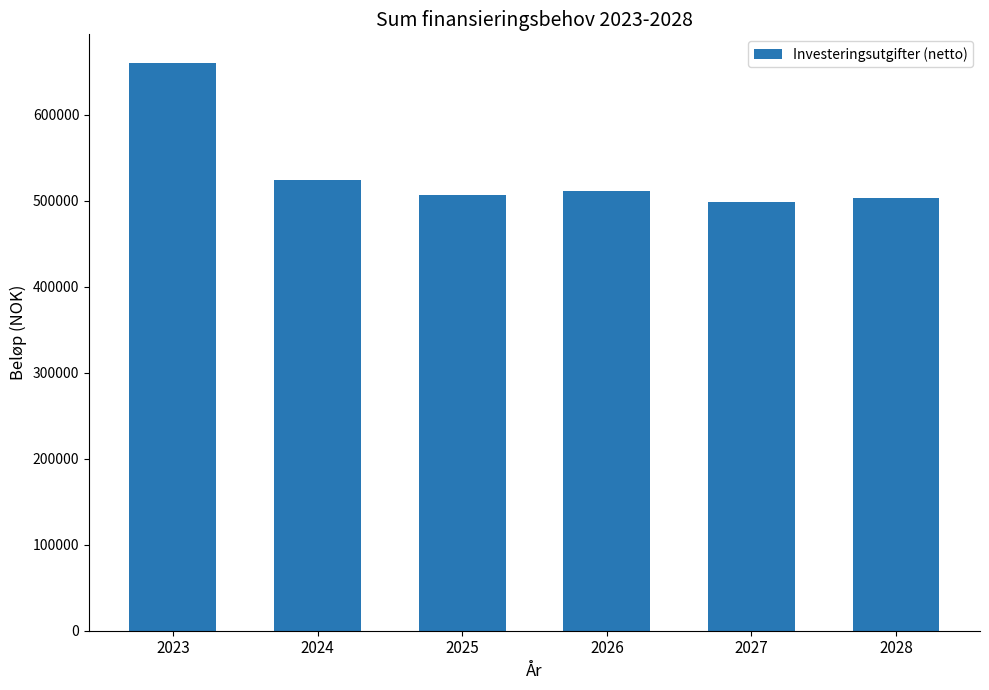

What is the value of the 2nd bar from the left?

524687